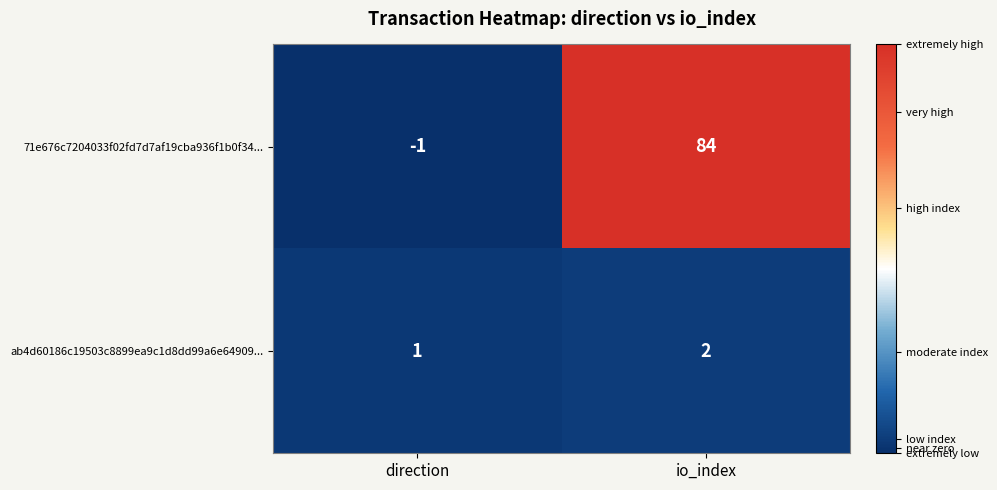

At direction, list the series in order from largest to smallest.

ab4d60186c19503c8899ea9c1d8dd99a6e64909..., 71e676c7204033f02fd7d7af19cba936f1b0f34...